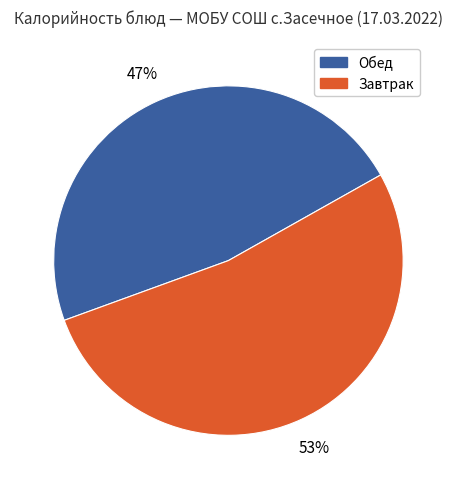

How many segments does this pie chart have?

2